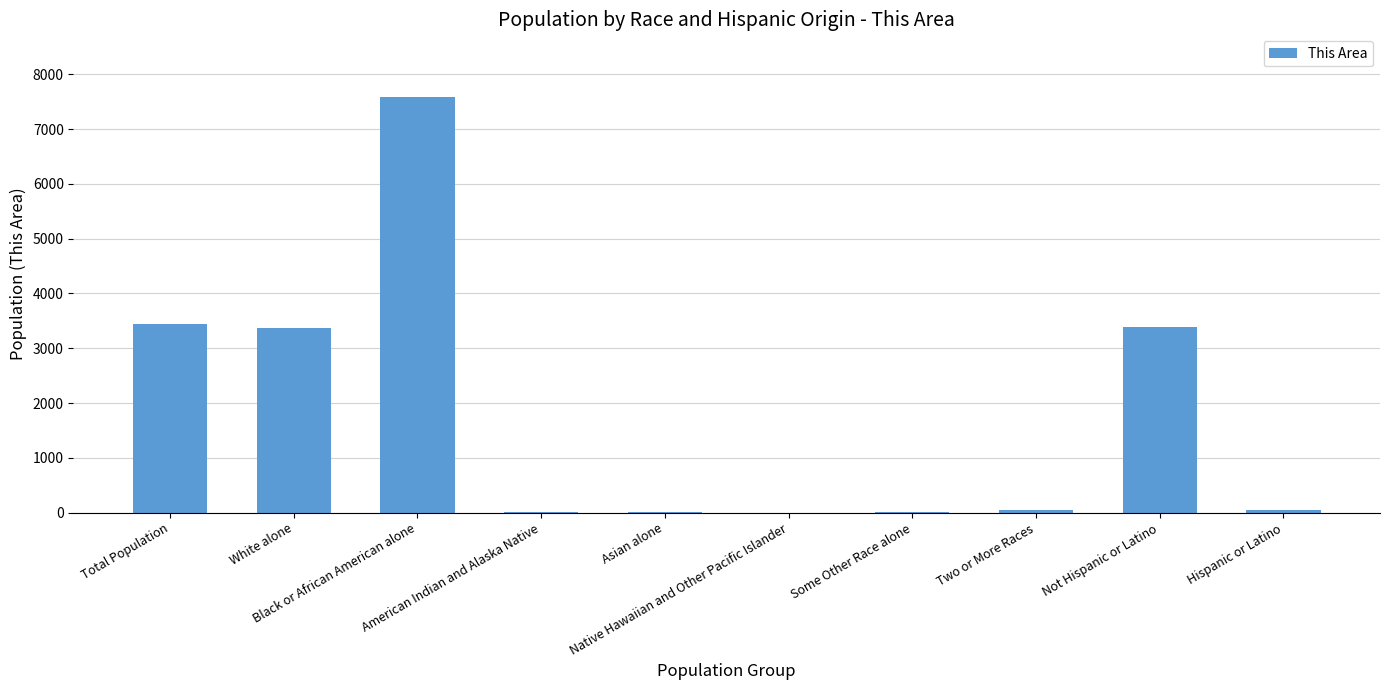

Count the number of data series in this chart.

1